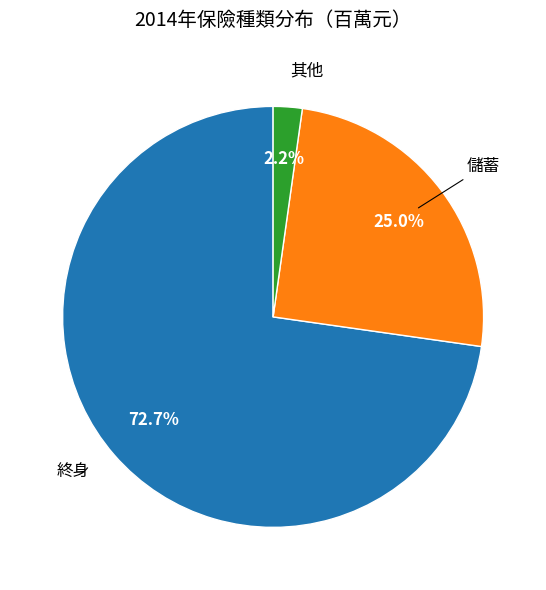

Does any single category account for the majority?

Yes